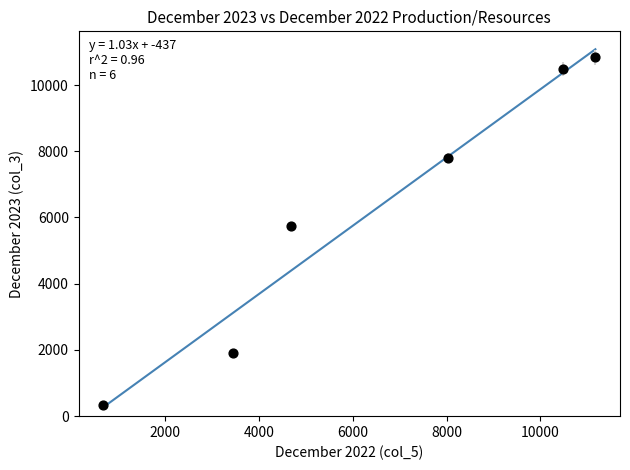

What is the average X value?

6420.8